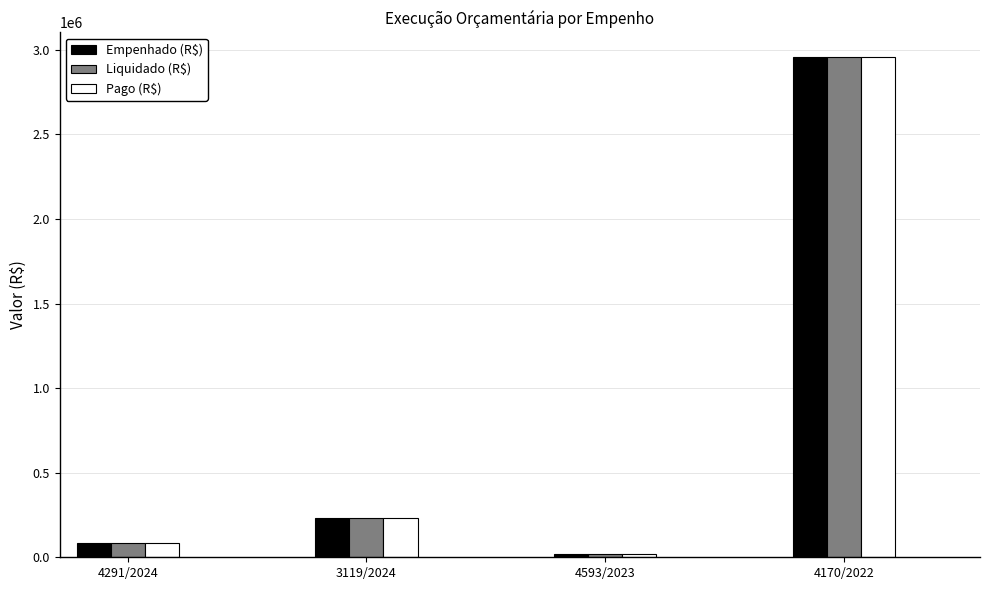

What is the greatest value displayed?

2954790.0